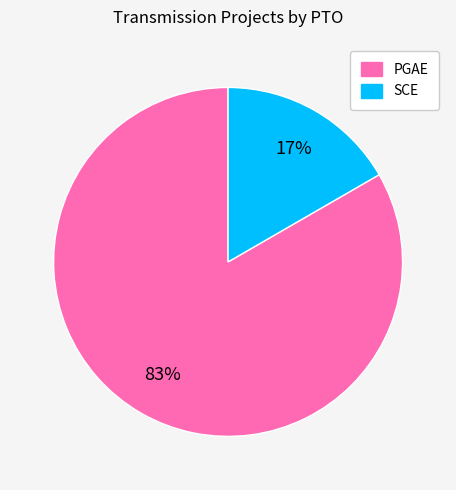

What is the smallest slice in the pie chart?

SCE